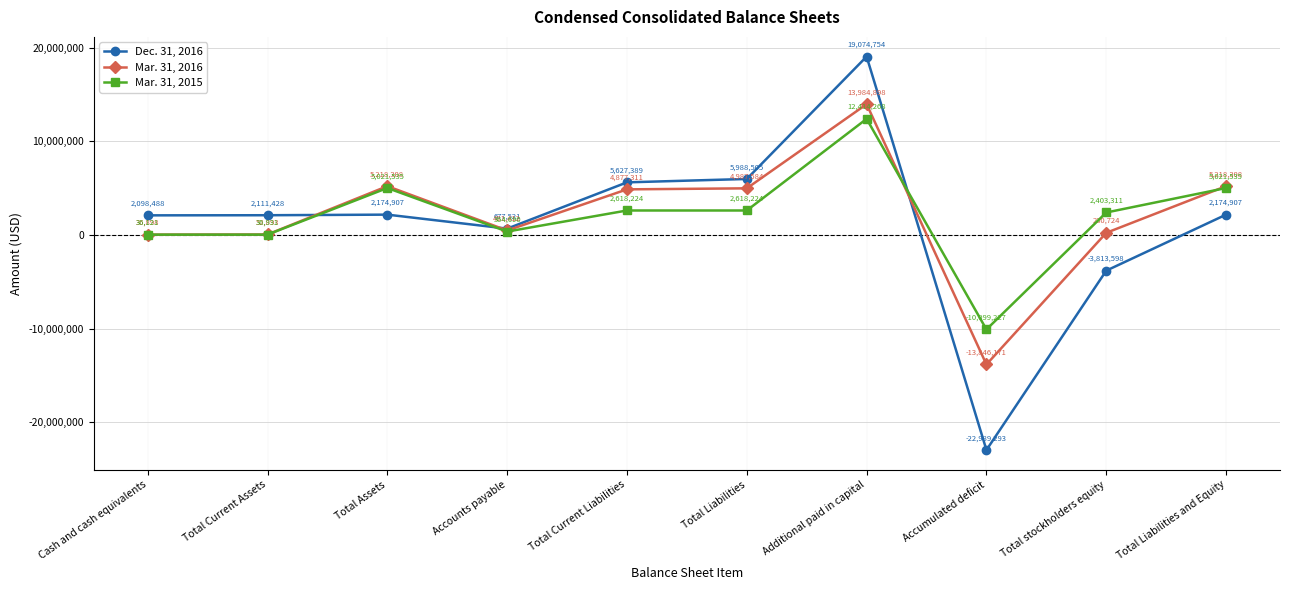

After their last crossing, which series has the higher values: Mar. 31, 2016 or Dec. 31, 2016?

Mar. 31, 2016